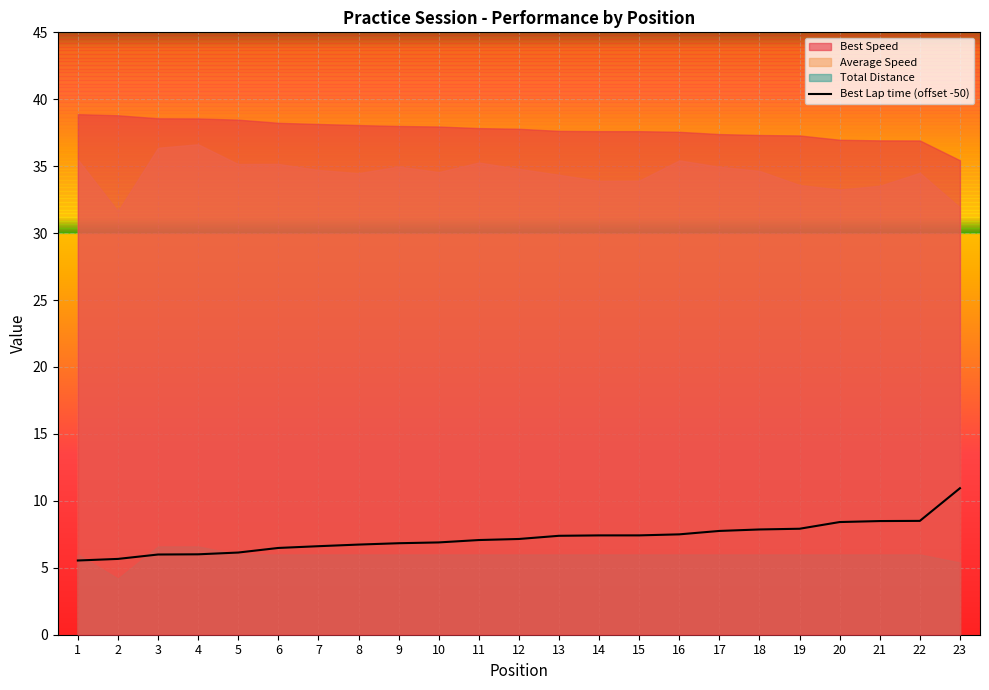

The value of Best Lap time (offset -50) at 16 is 3.9. True or false?

False